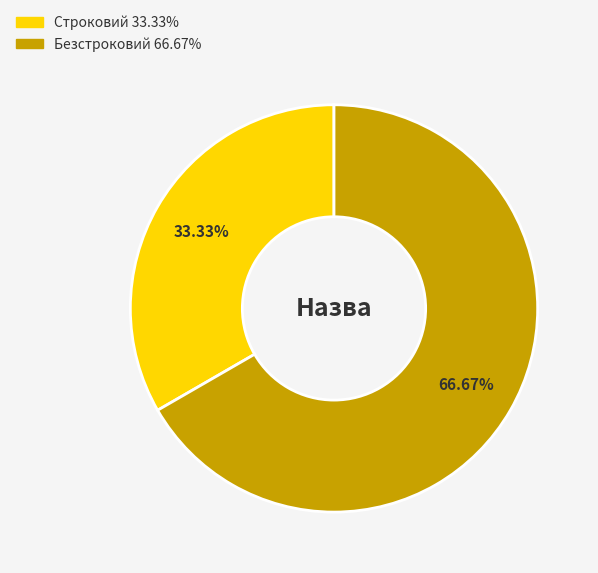

To the nearest percent, what is the combined percentage of Строковий and Безстроковий?

100%